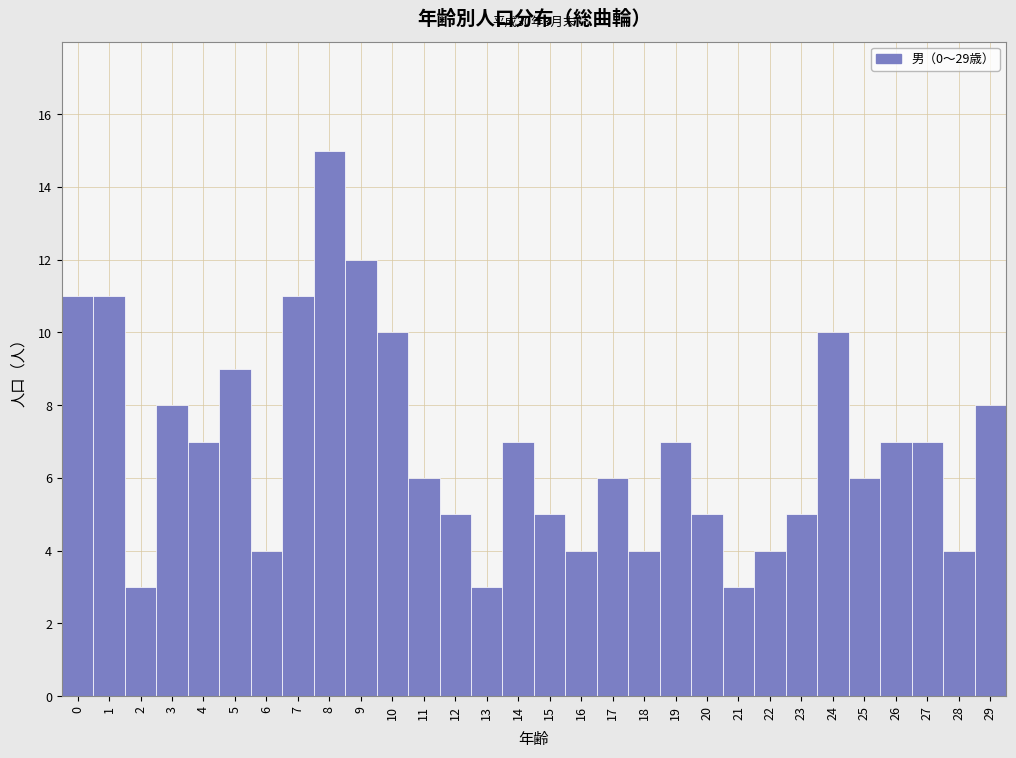

Over which range of the x-axis is the bar tallest?

7.5 to 8.5